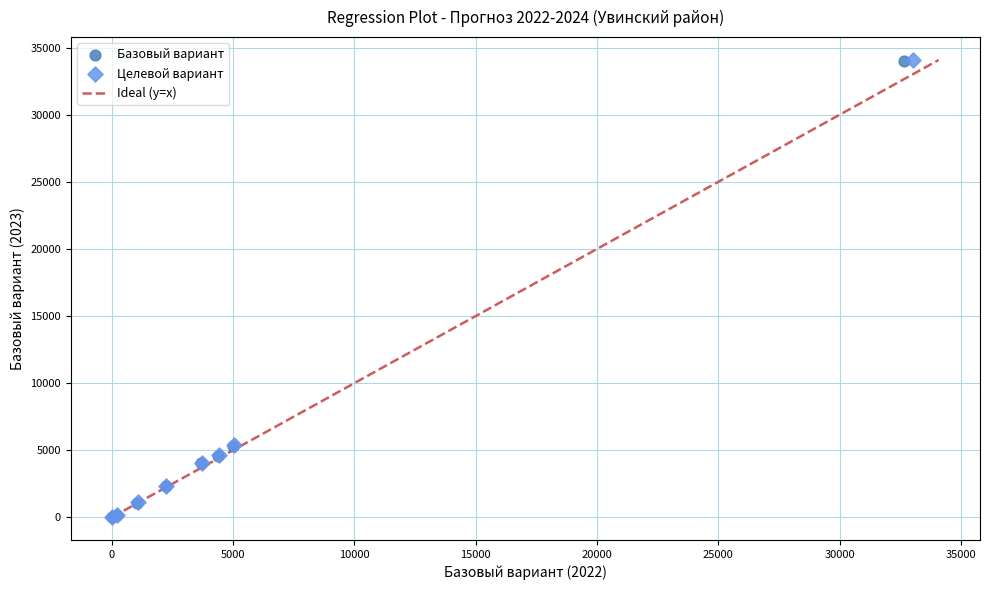

Which series has the largest Y range (max minus min)?

Целевой вариант